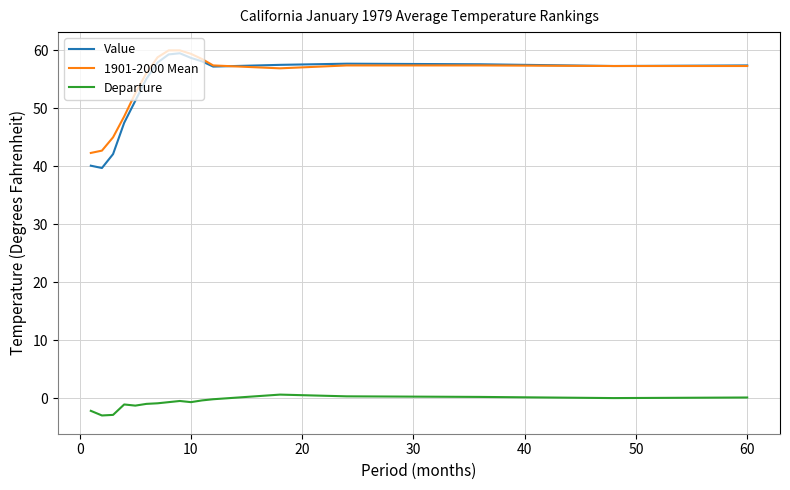

True or false: 1901-2000 Mean and Departure cross at least once.

False